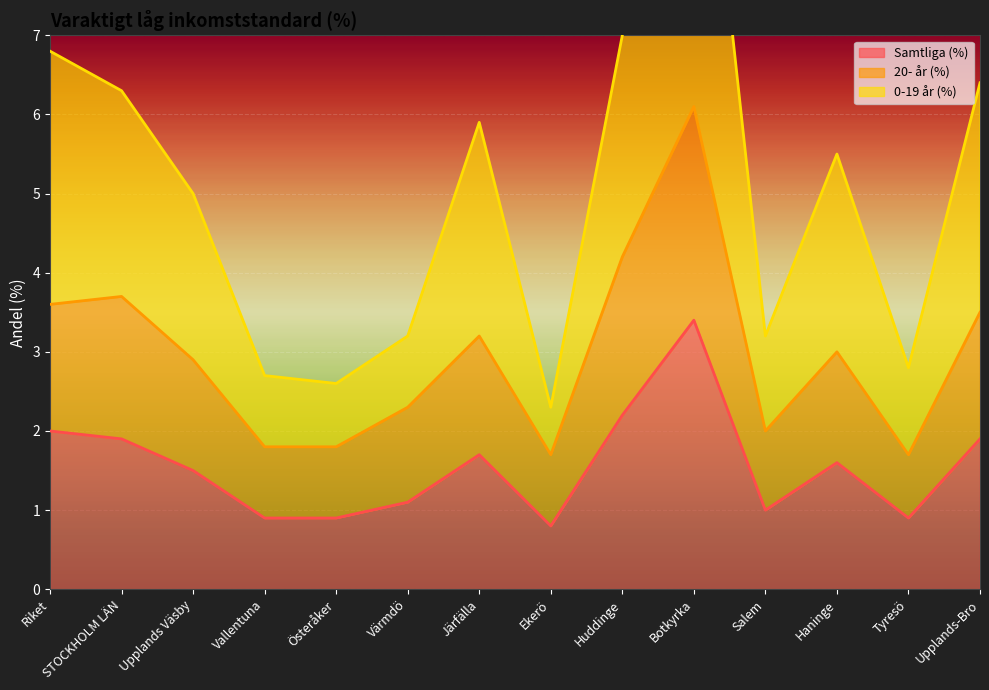

How many interior local peaks does the 20- år (%) series have?

4